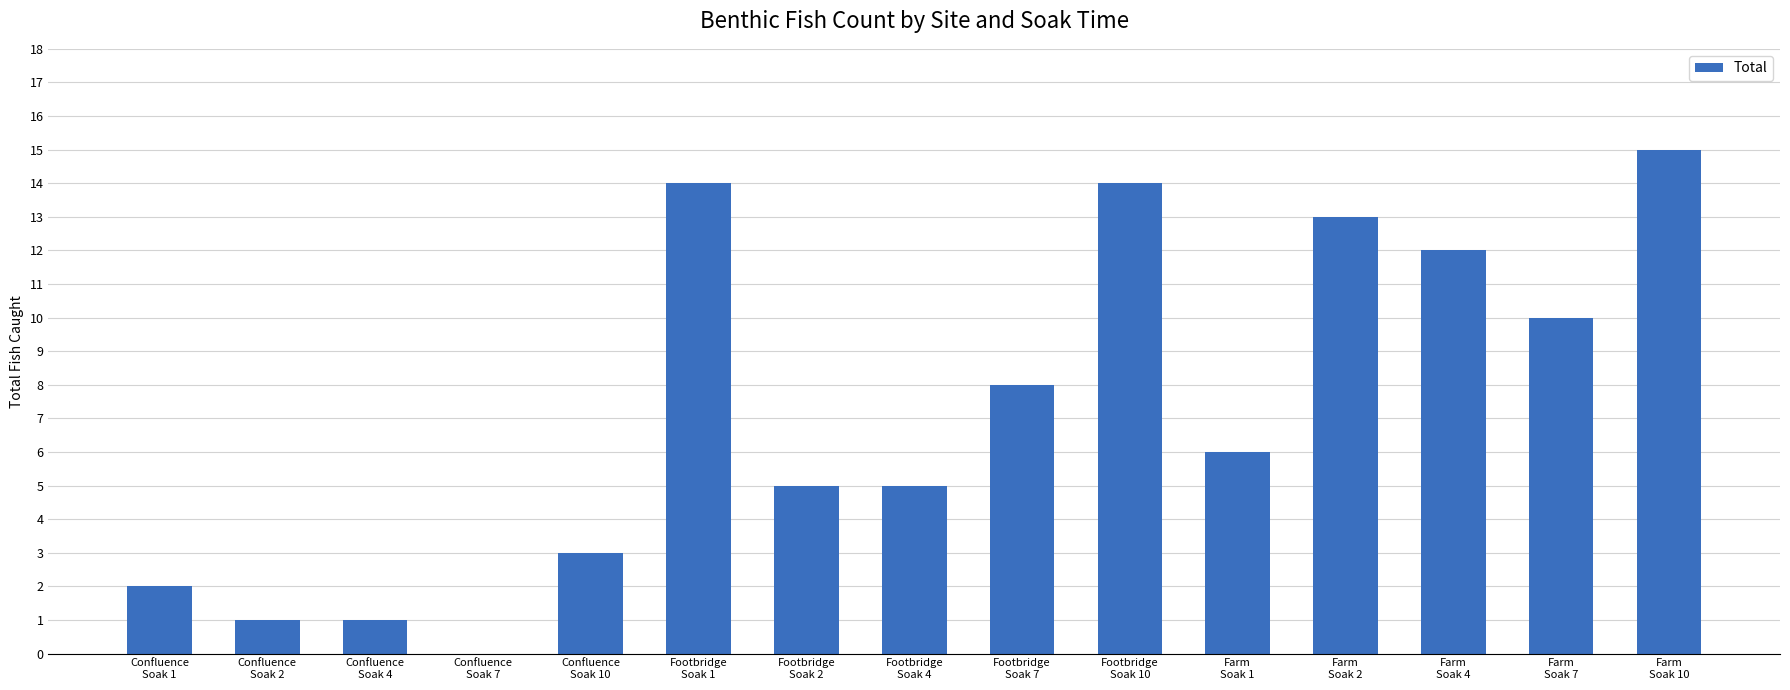

Does the chart contain stacked bars?

No